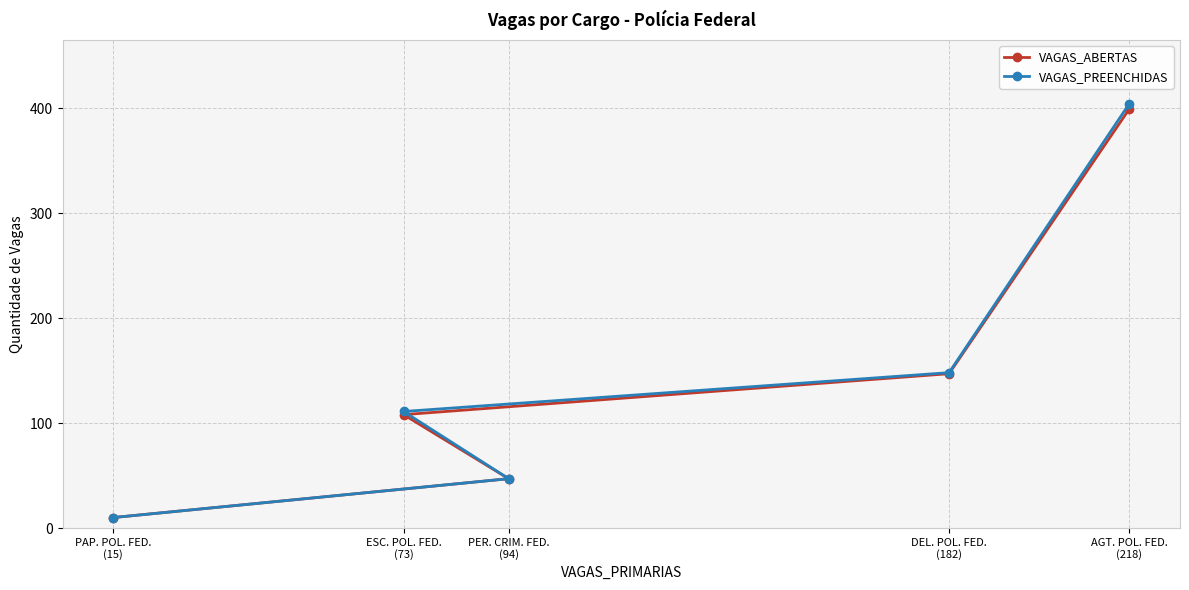

At which label does VAGAS_PREENCHIDAS reach its minimum?

PAP. POL. FED.
(15)